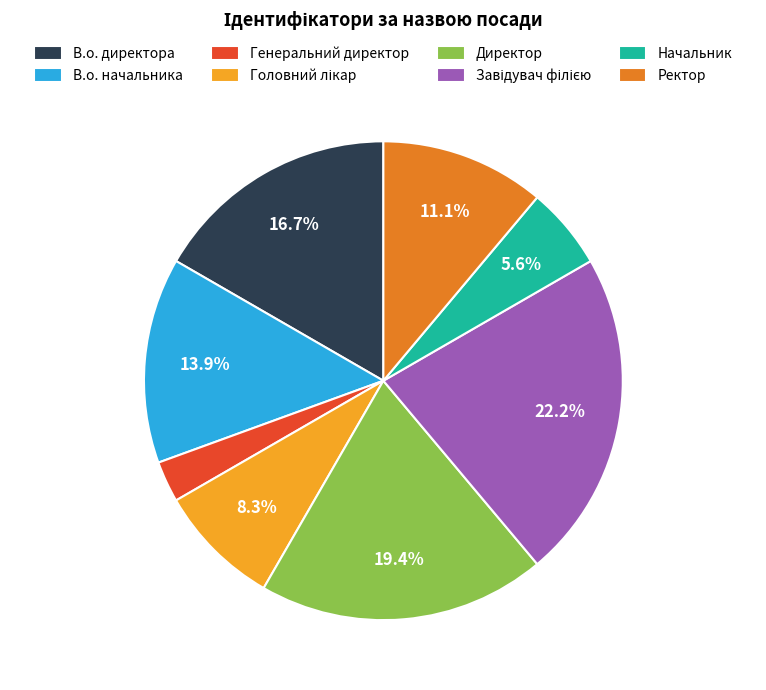

What is the smallest slice in the pie chart?

Генеральний директор